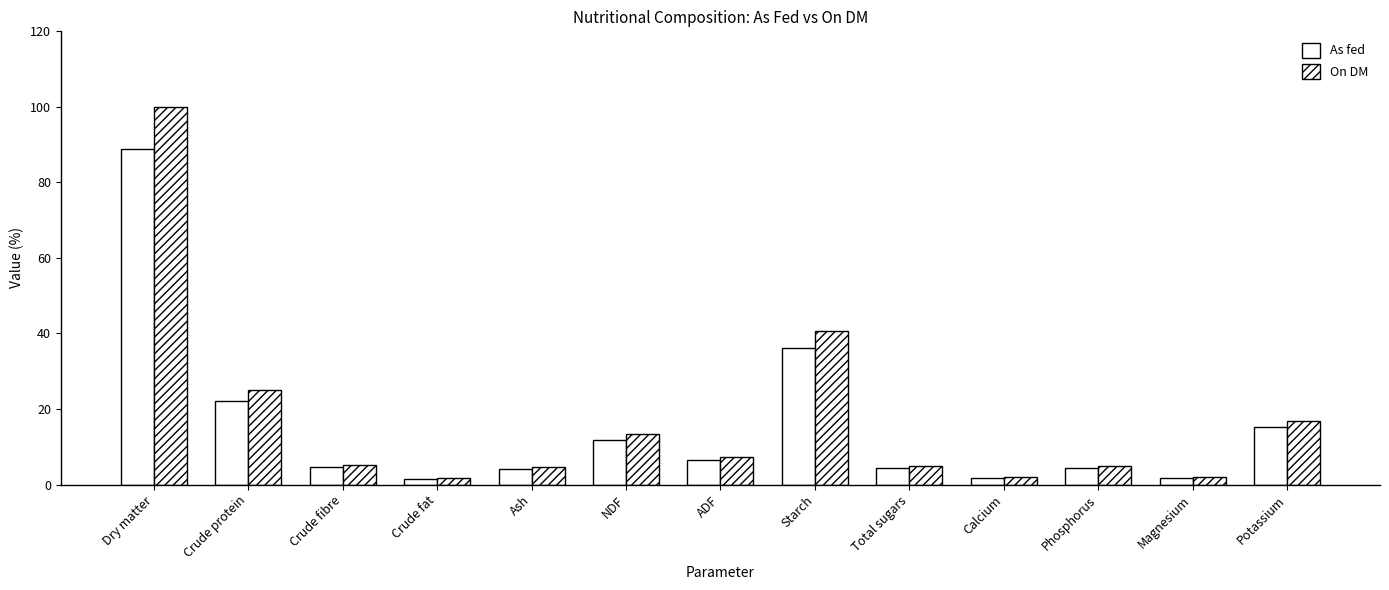

Where does the On DM series first go above 5?

Dry matter